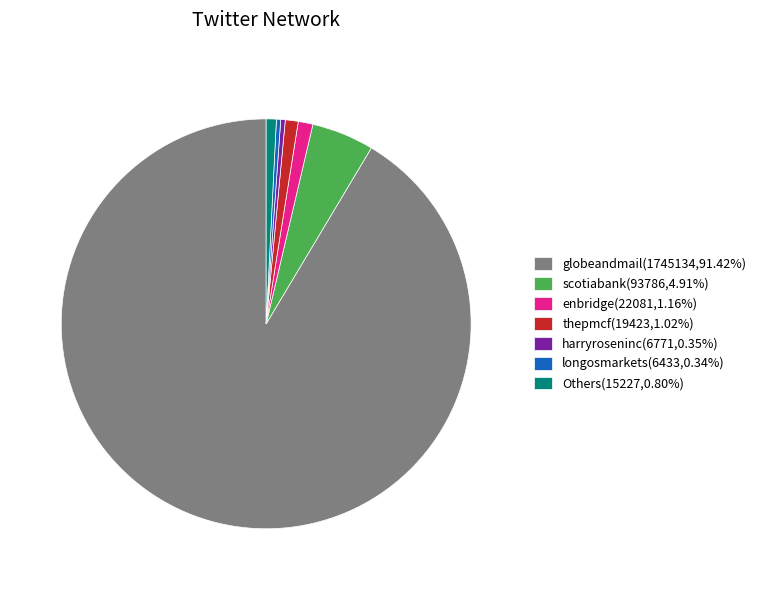

Is there a majority slice in this chart?

Yes